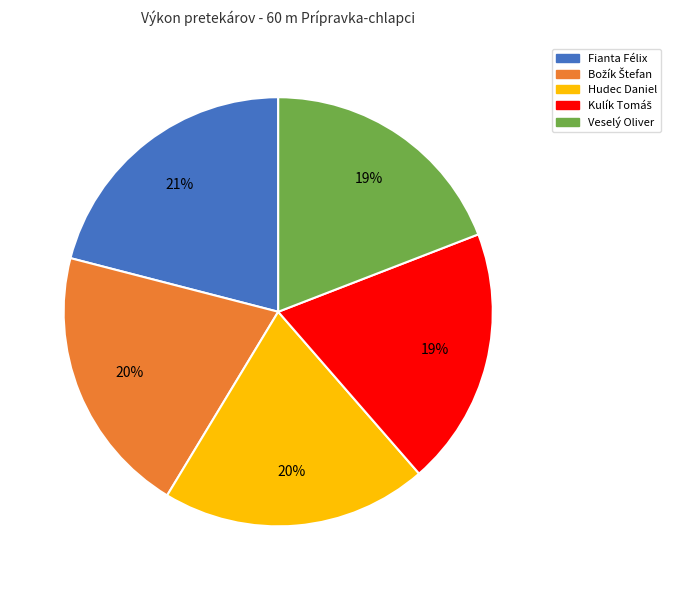

Is the sum of Fianta Félix and Veselý Oliver greater than half?

No